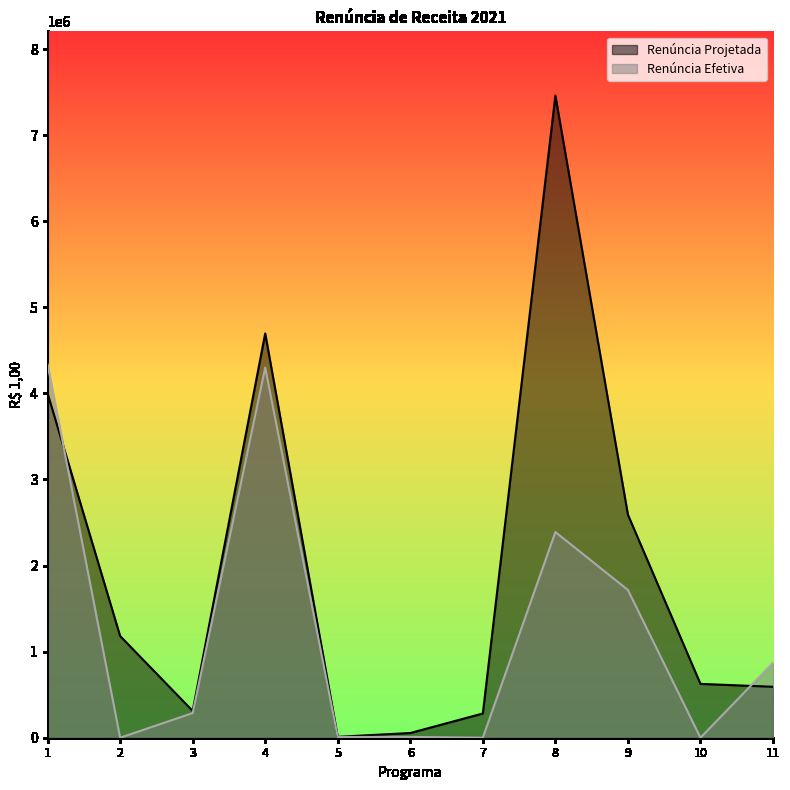

At 1, list the series in order from largest to smallest.

Renúncia Efetiva, Renúncia Projetada